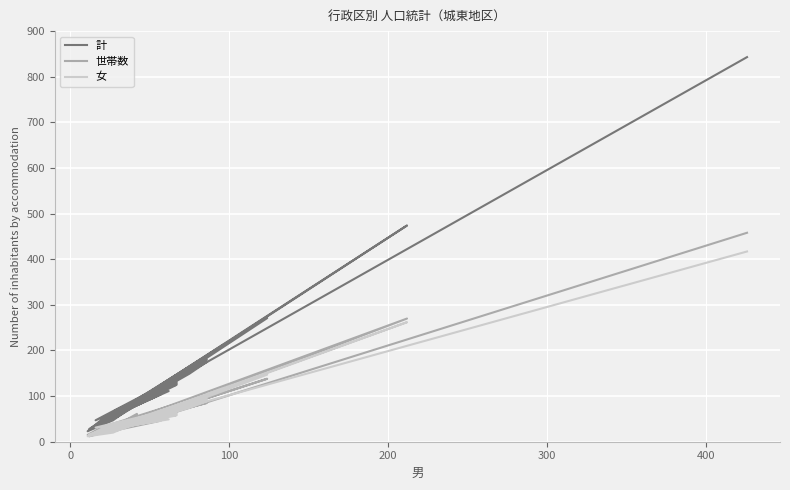

How many interior local peaks does the 計 series have?

12